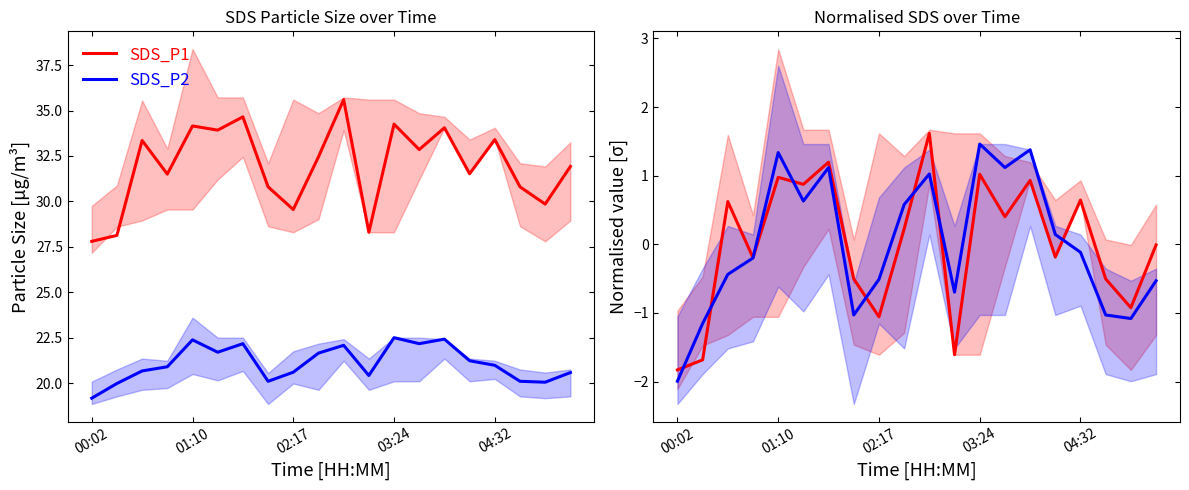

What are all the series names shown in the legend?

SDS_P1, SDS_P2